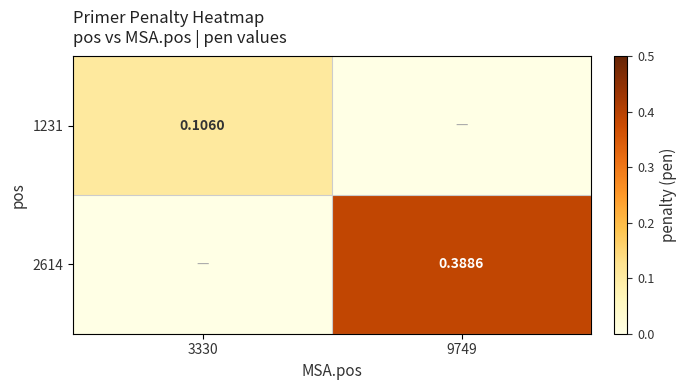

Which series has the largest range (max minus min)?

2614